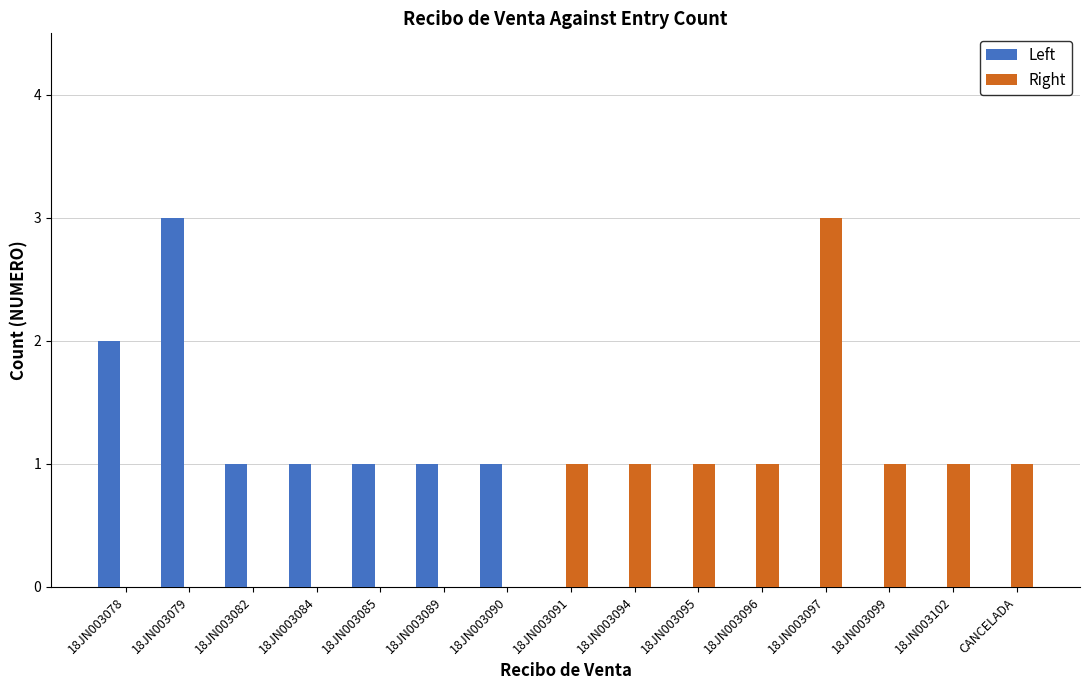

What is the ratio of the value at 18JN003078 to the value at 18JN003085?

2.0